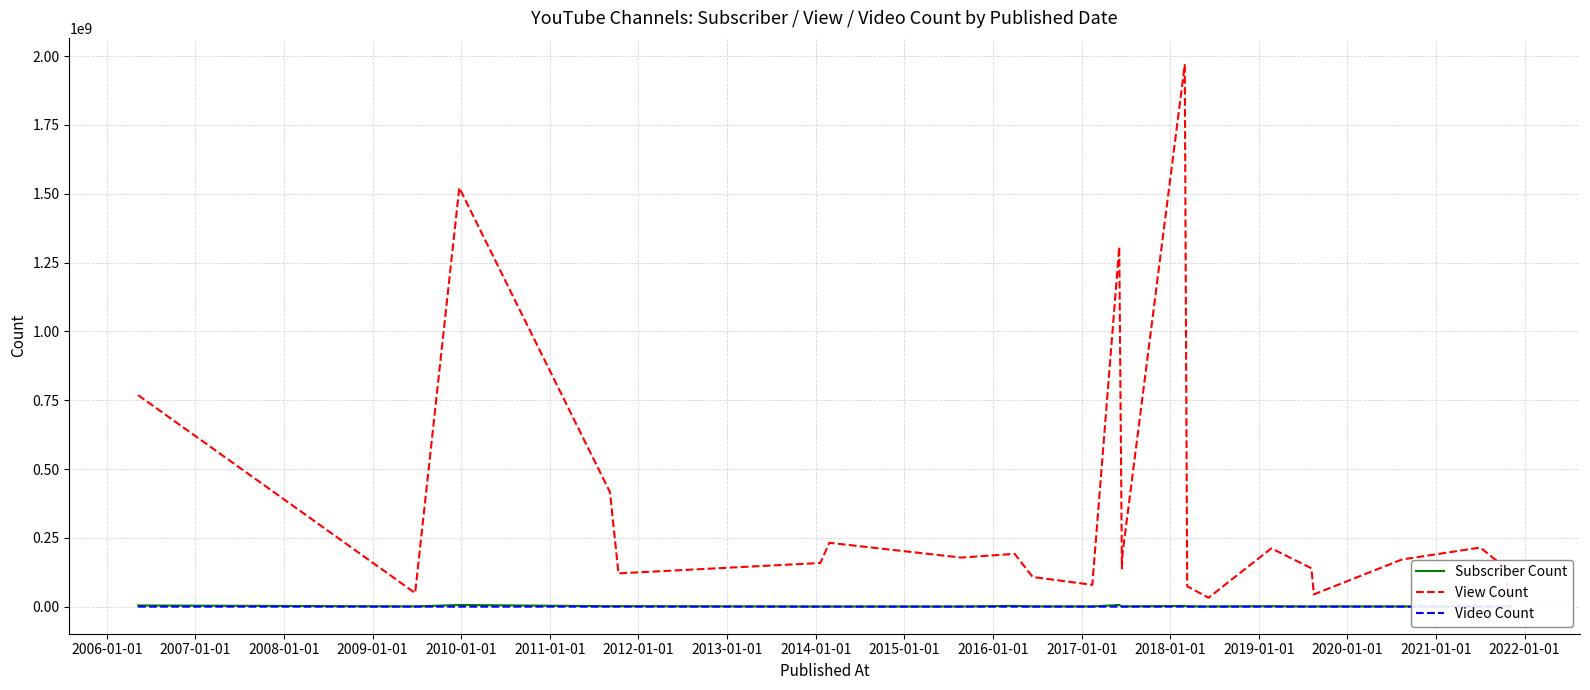

What is the value of the View Count point at the 5th from the left?

120859658